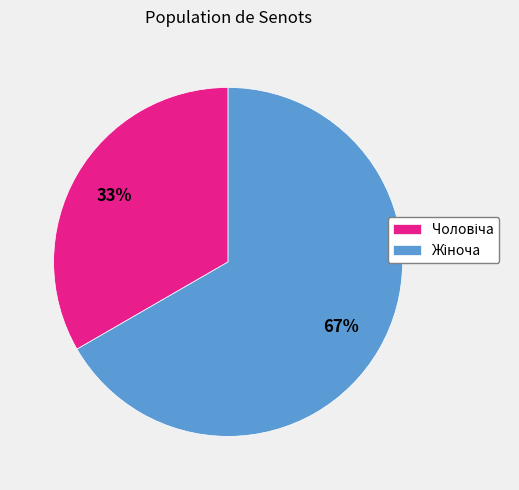

Does any single category account for the majority?

Yes